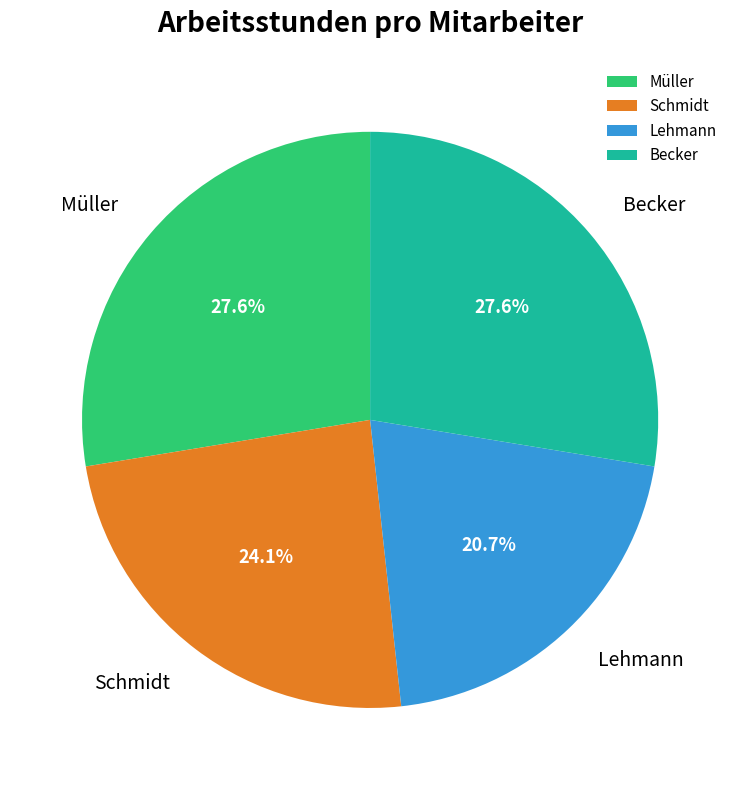

Combined, what portion of the pie is Müller and Lehmann?

48.3%